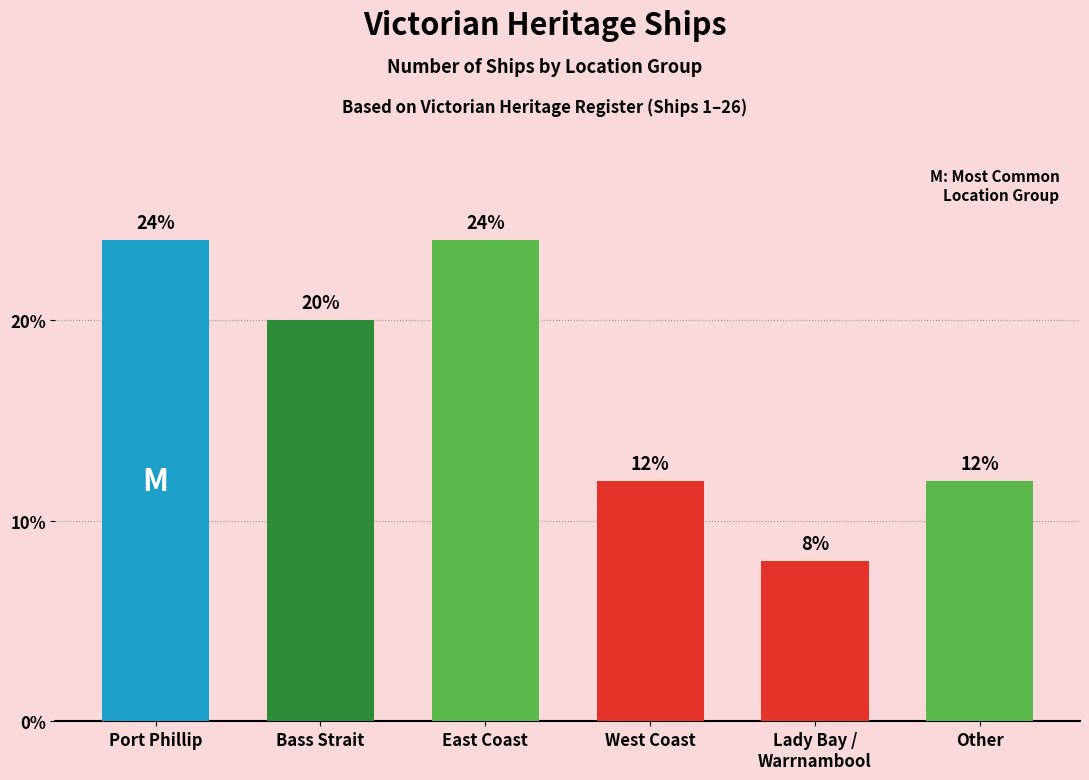

What is the greatest value displayed?

24